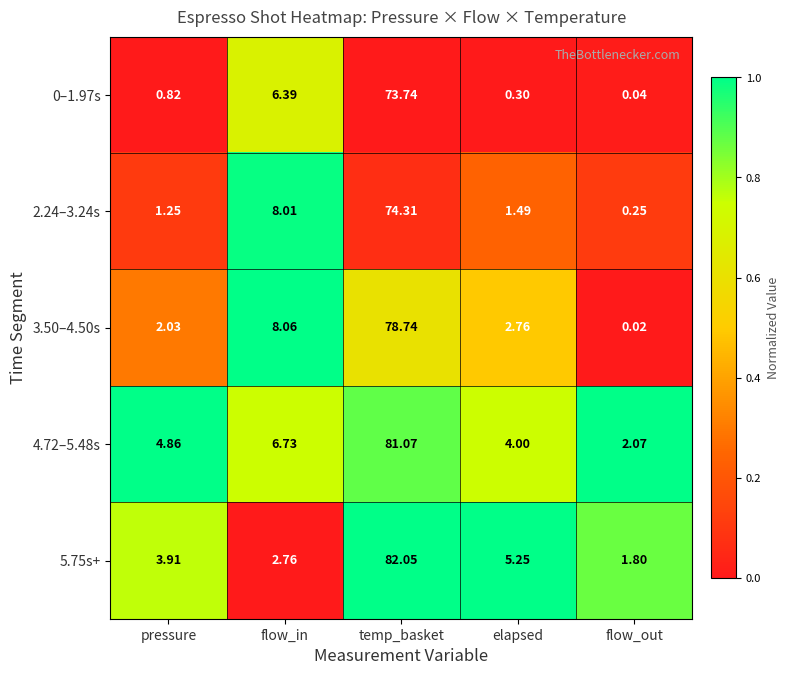

Which category has the highest value across all series?

temp_basket